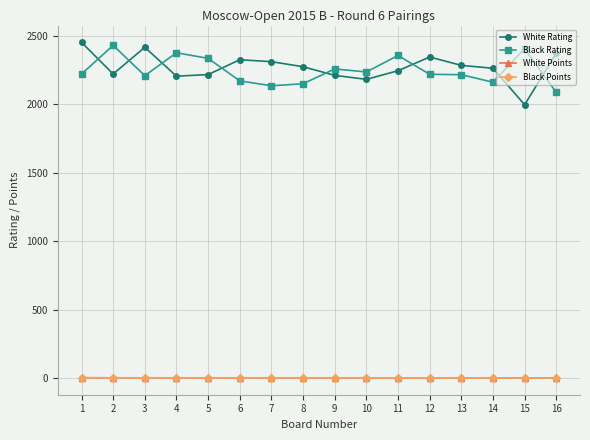

True or false: White Rating has a value of 2451.0 at 1.

True